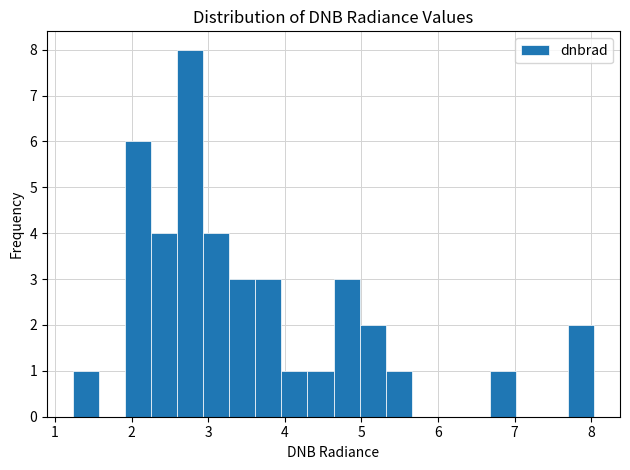

Around what value on the x-axis is the tallest bar? Give the approximate position of its centre, as read against the axis.

2.8